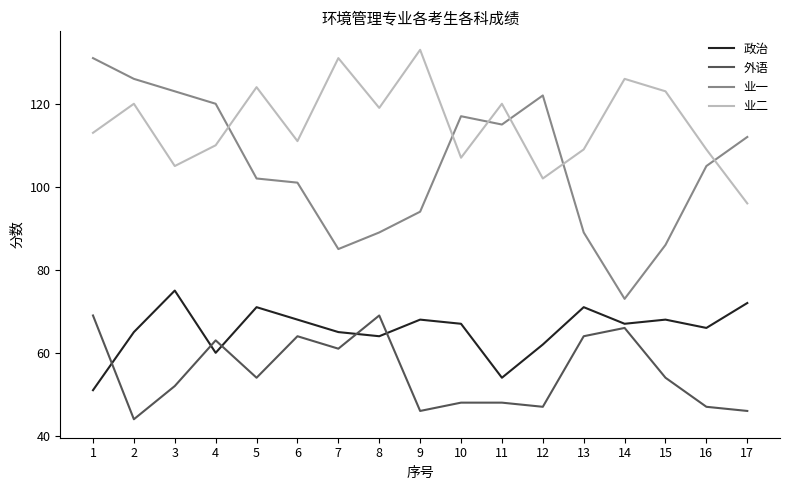

At which category is the sum across all series the highest?

1